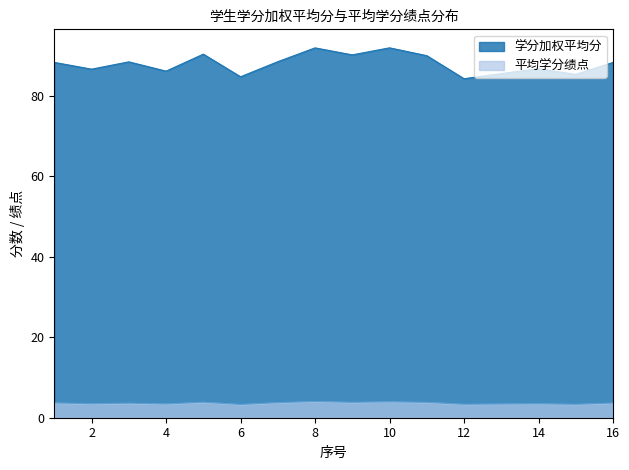

Reading left to right, what are all the values shown in this chart?

学分加权平均分: 1=88.3	2=86.6	3=88.4	4=86.1	5=90.3	6=84.7	7=88.4	8=91.9	9=90.1	10=91.9	11=89.9	12=84.2	13=85.5	14=86.7	15=85.3	16=88.2
平均学分绩点: 1=3.7	2=3.5	3=3.6	4=3.4	5=3.9	6=3.3	7=3.8	8=4.0	9=3.8	10=4.0	11=3.8	12=3.4	13=3.4	14=3.5	15=3.3	16=3.7